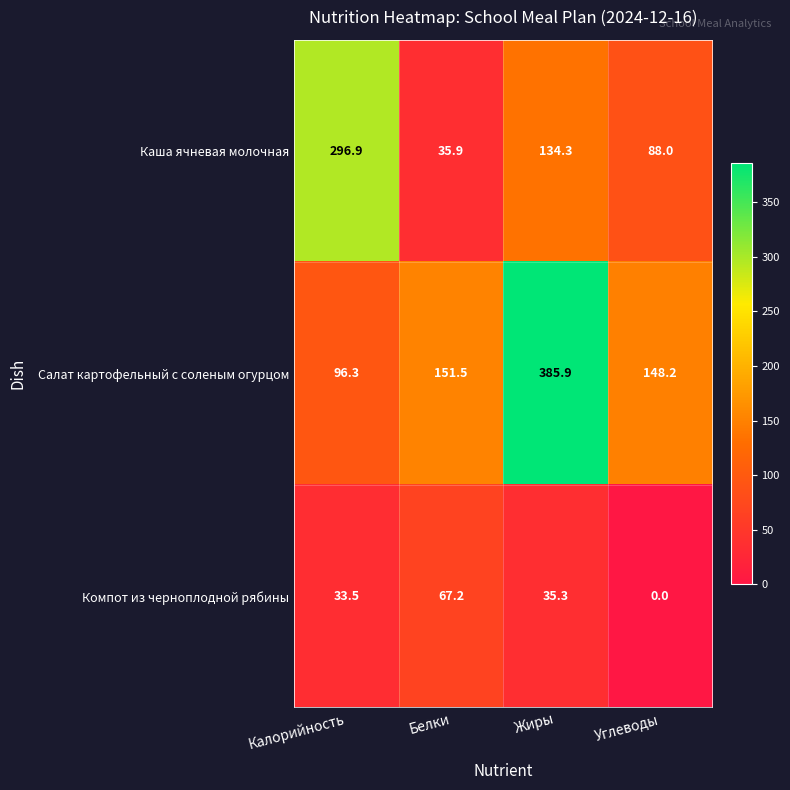

What is the average value of the Компот из черноплодной рябины series?

34.0